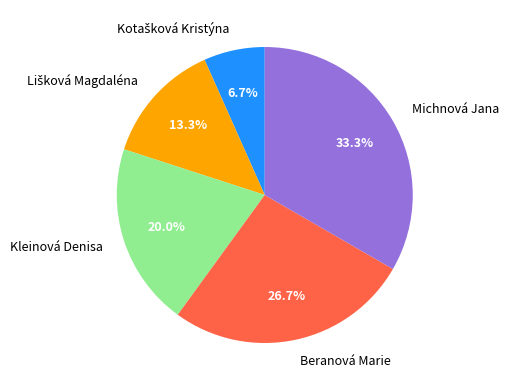

Which has a higher value, Michnová Jana or Beranová Marie?

Michnová Jana